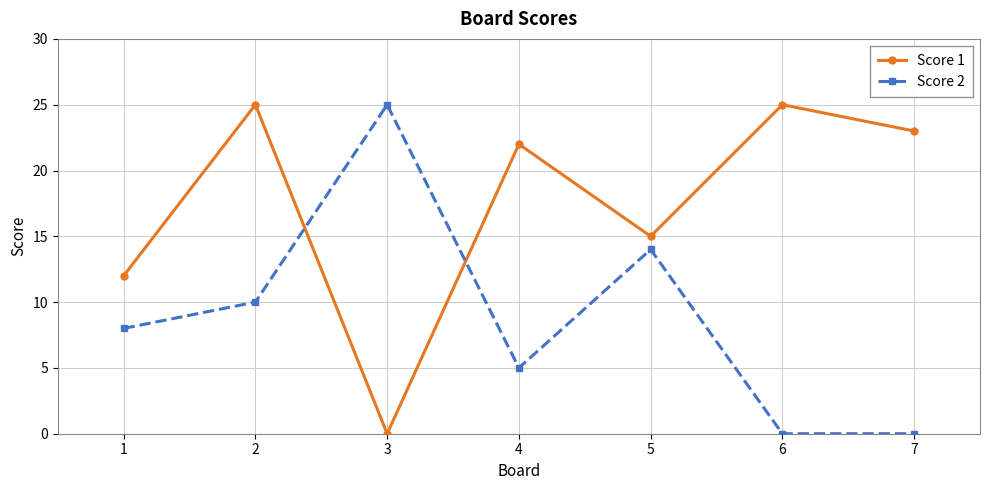

Reading left to right, extract all data points from this chart.

Score 1: 1=12	2=25	3=0	4=22	5=15	6=25	7=23
Score 2: 1=8	2=10	3=25	4=5	5=14	6=0	7=0